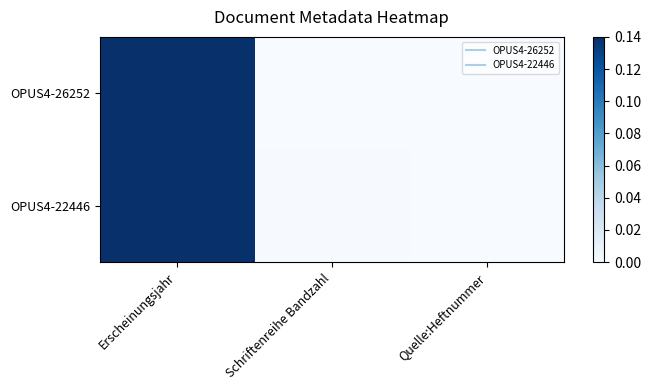

At how many categories does at least one series exceed 0?

3